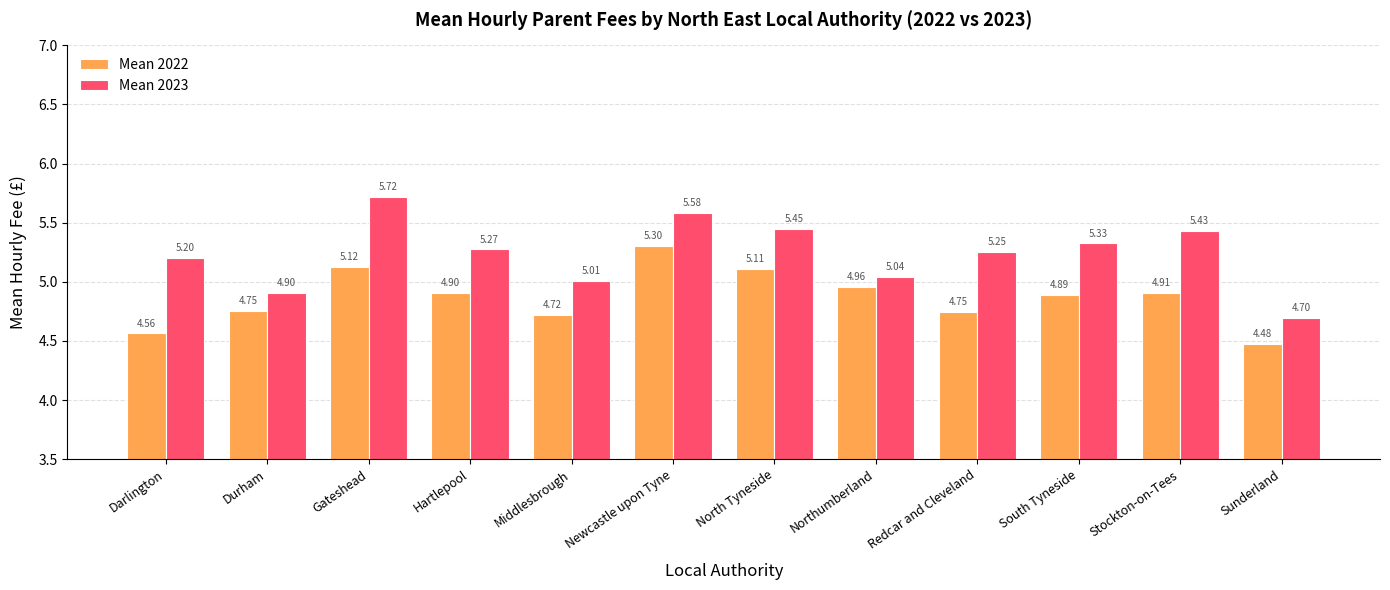

The Mean 2023 series shows 8.1 at Darlington. True or false?

False